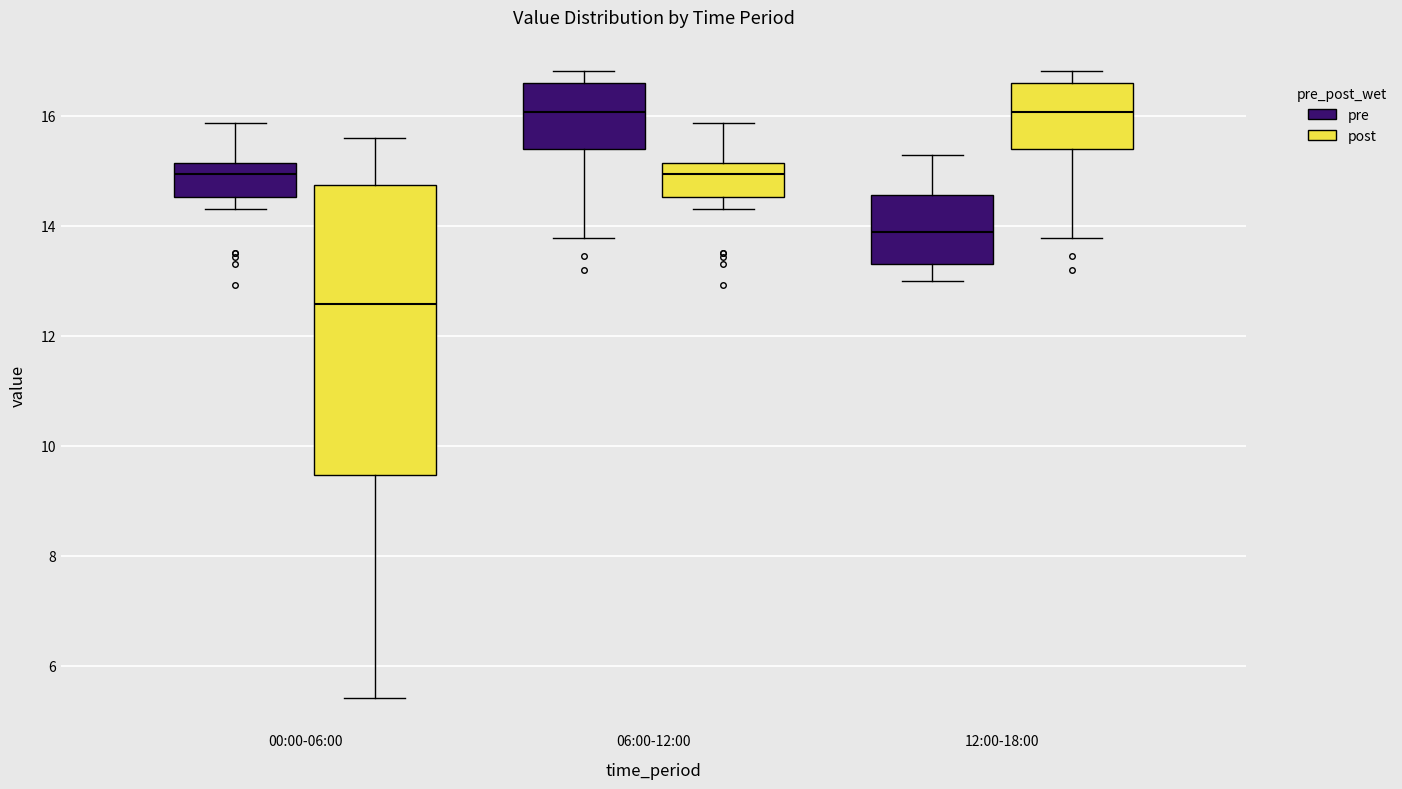

Where does the median line of the box for 00:00-06:00 (post) sit on the y-axis? The values are not printed on the chart, so give them approximately, as read against the axis.

12.6